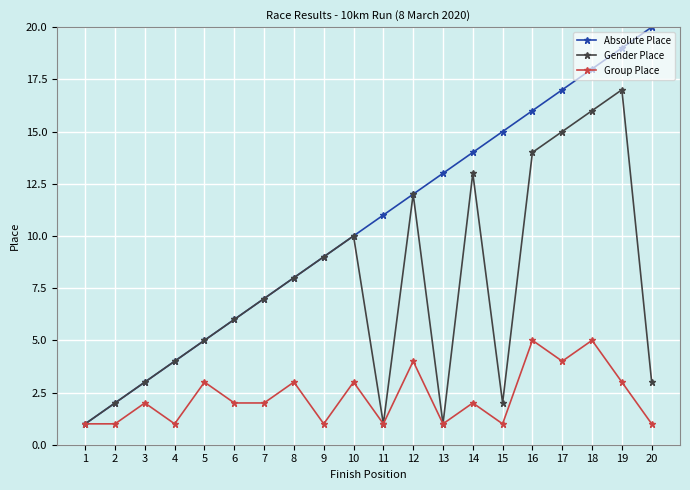

Where is the first local maximum for Gender Place?

10